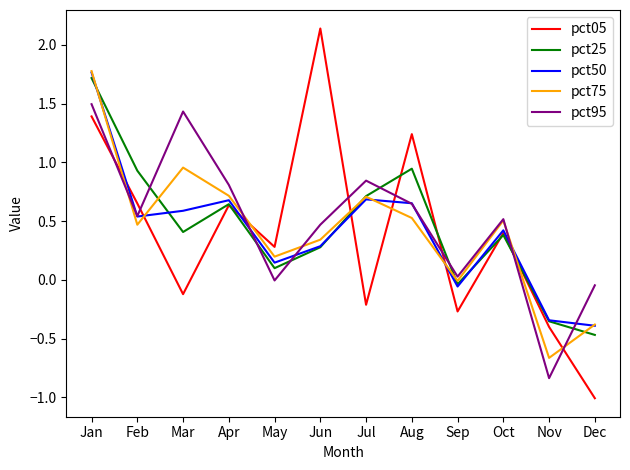

Between Jul and Sep, which series saw the biggest shift?

pct95